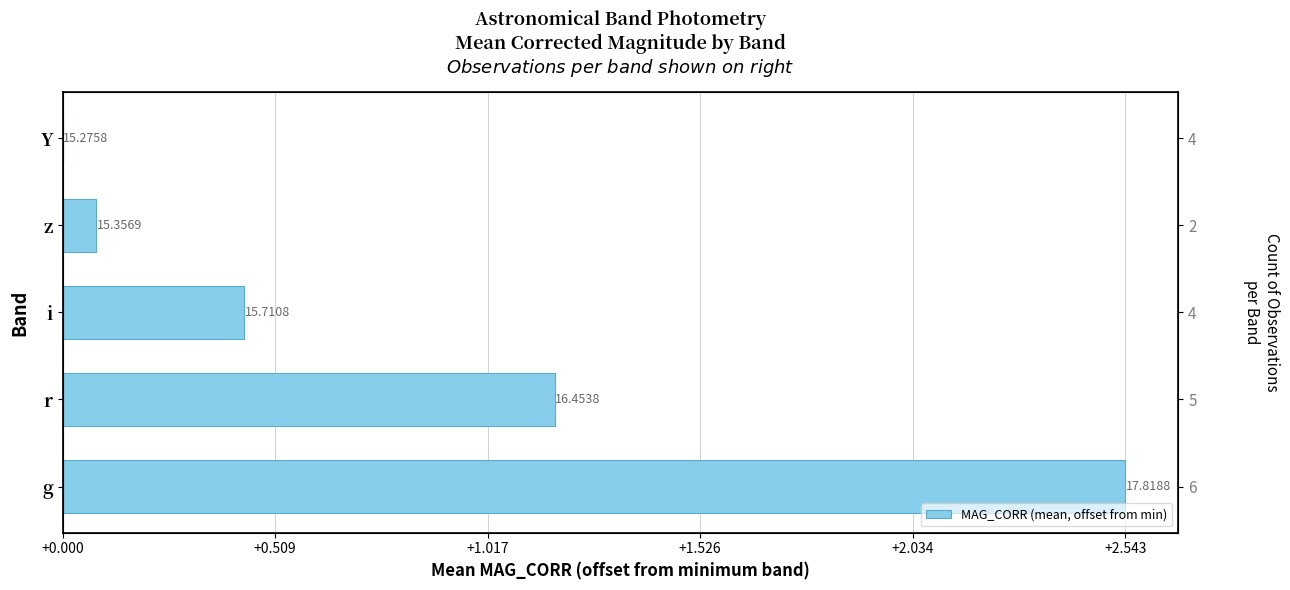

Is it true that the value at z is 0.1?

False